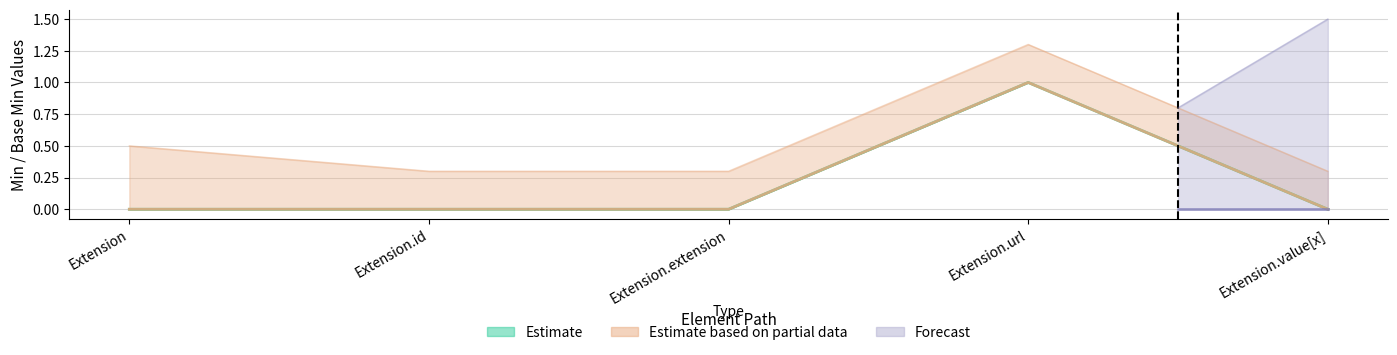

True or false: Base Min has a value of 0 at Extension.id.

True